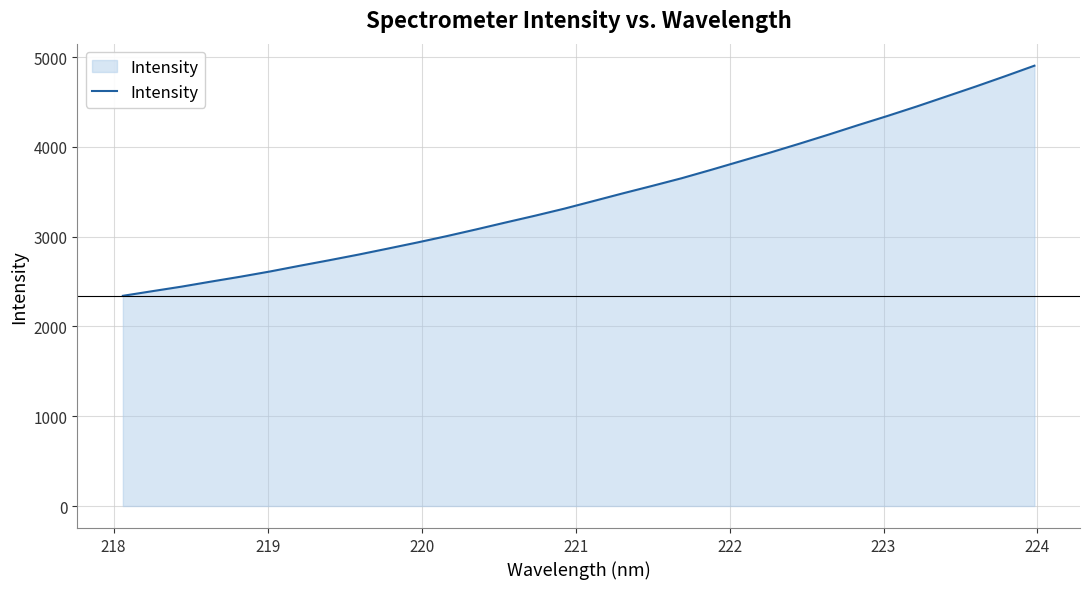

What is the maximum value shown in the chart?

4905.1